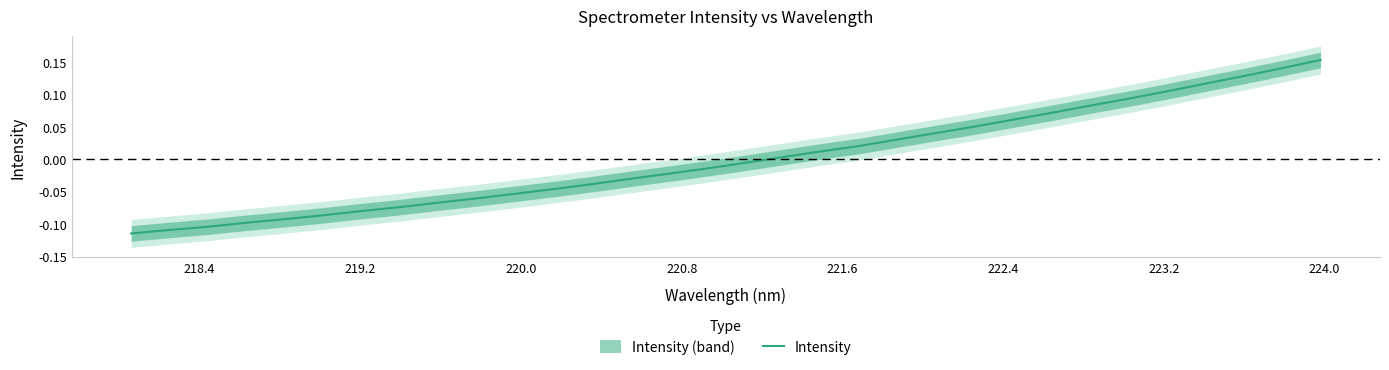

Reading right to left, extract all data points from this chart.

0.2	0.1	0.1	0.1	0.1	0.1	0.1	0.1	0.1	0.1	0.0	0.0	0.0	0.0	0.0	-0.0	-0.0	-0.0	-0.0	-0.0	-0.0	-0.1	-0.1	-0.1	-0.1	-0.1	-0.1	-0.1	-0.1	-0.1	-0.1	-0.1